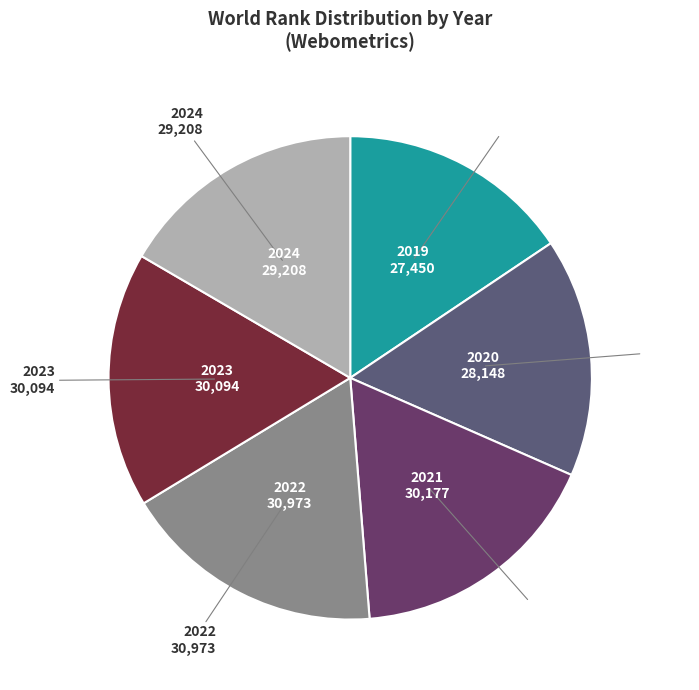

Is it true that 2021 is 24% of the pie?

False